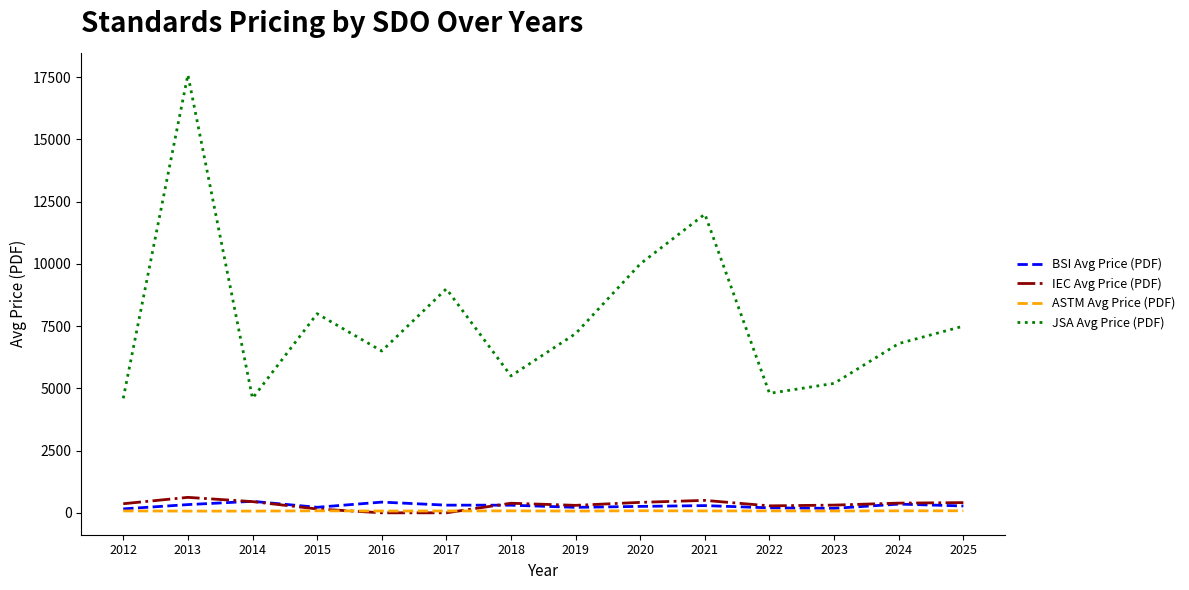

True or false: BSI Avg Price (PDF) and JSA Avg Price (PDF) intersect in this chart.

False